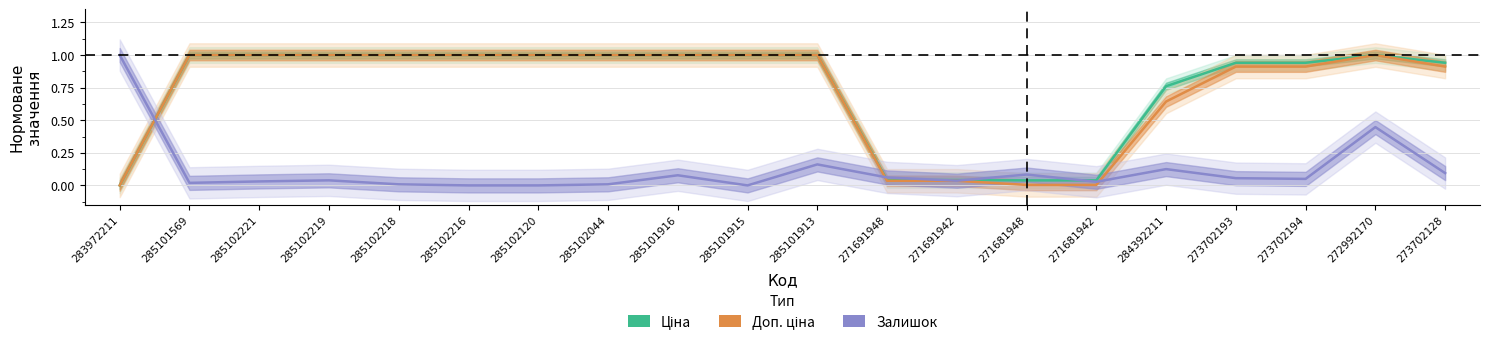

How many lines are shown in the chart?

3